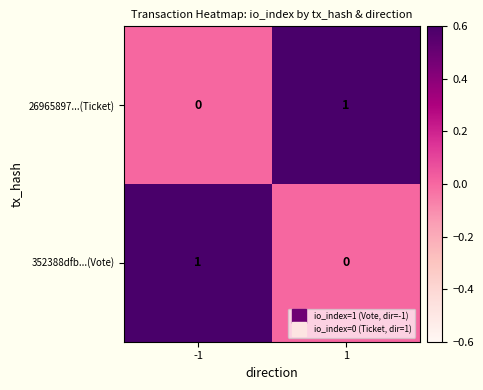

Count the number of data series in this chart.

2